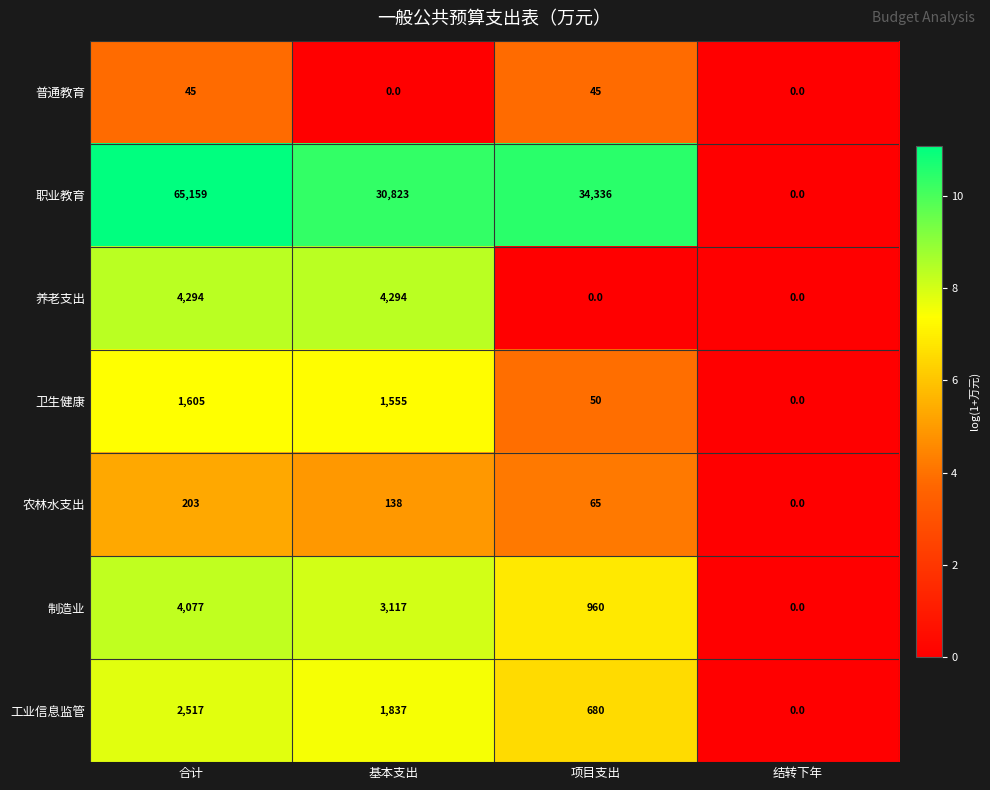

The 普通教育 series shows 16 at 项目支出. True or false?

False